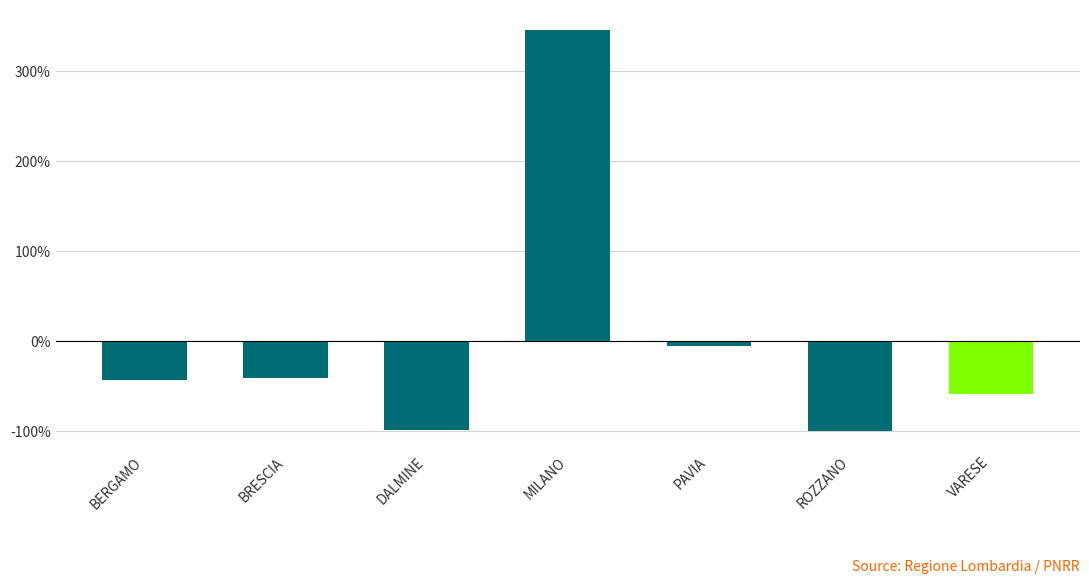

At which label is the value closest to 123?

PAVIA